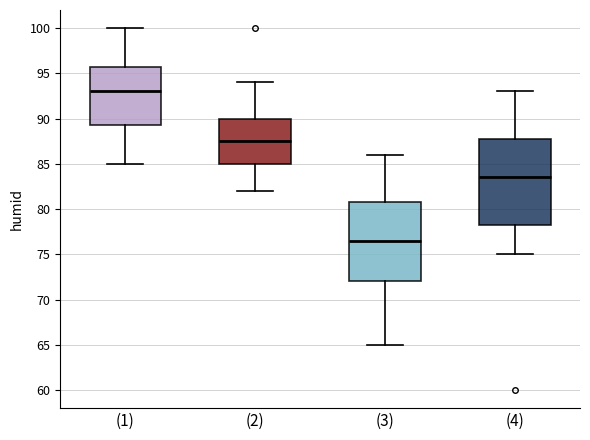

Where does the median line of the box for (4) sit on the y-axis? The values are not printed on the chart, so give them approximately, as read against the axis.

83.5